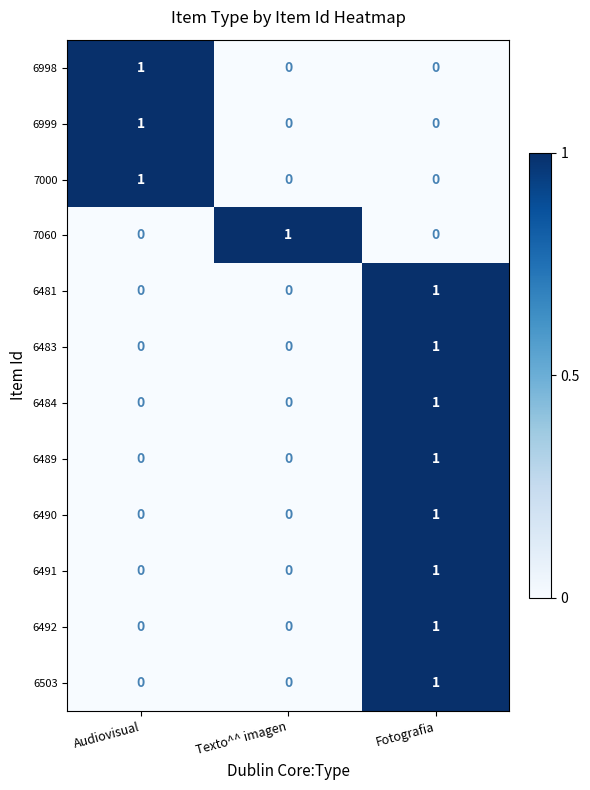

True or false: 6484 has a value of 0 at Texto^^ imagen.

True